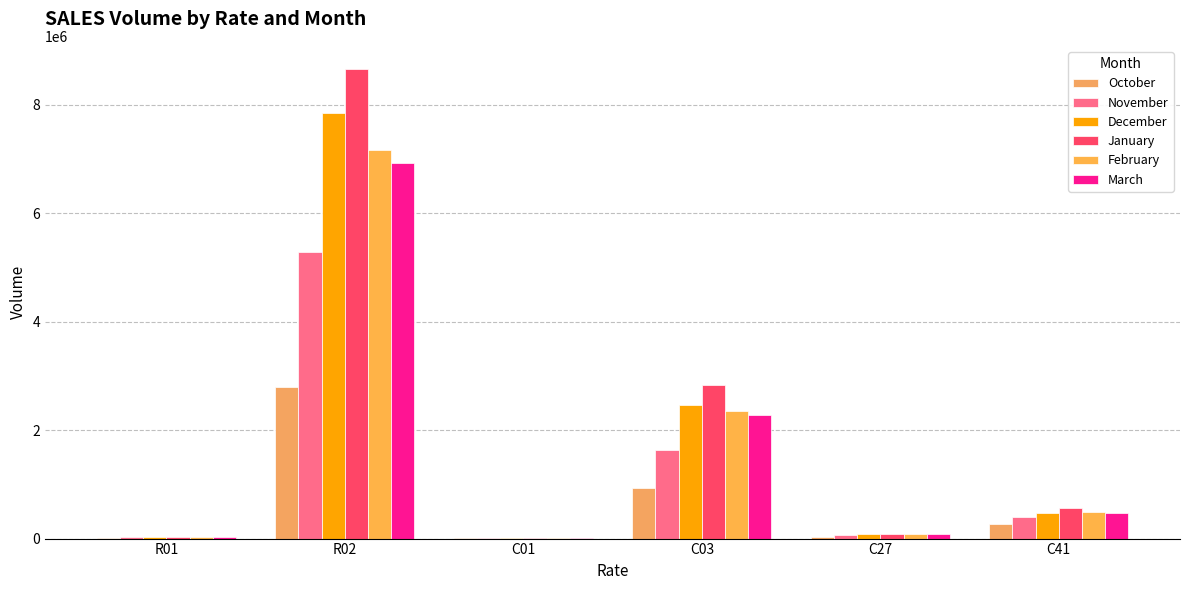

Reading left to right, list all the values displayed in this chart.

October: R01=12045.8	R02=2797792.6	C01=1582.0	C03=930294.8	C27=28463.3	C41=270971.4
November: R01=20261.5	R02=5276696.4	C01=3037.7	C03=1627995.6	C27=62630.1	C41=394822.8
December: R01=29407.6	R02=7850465.7	C01=5258.0	C03=2458783.5	C27=90507.7	C41=467540.5
January: R01=33210.0	R02=8655752.8	C01=5988.2	C03=2833266.1	C27=92655.5	C41=567067.5
February: R01=27637.0	R02=7160554.3	C01=5284.6	C03=2358178.1	C27=82141.5	C41=485878.0
March: R01=27776.9	R02=6918694.4	C01=4852.5	C03=2278280.6	C27=84331.4	C41=478432.1